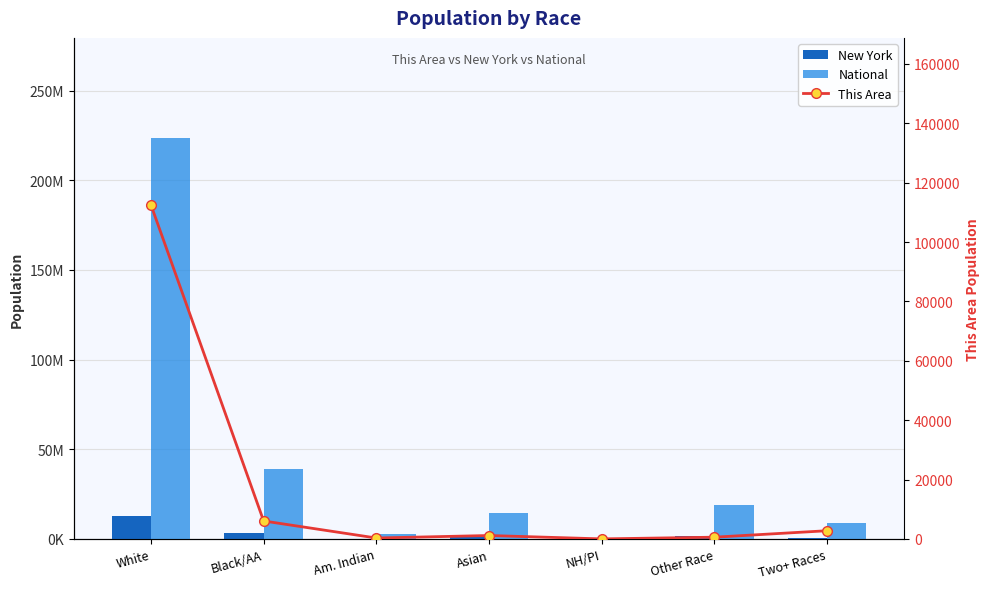

Rank the series at White from highest to lowest value.

National, New York, This Area